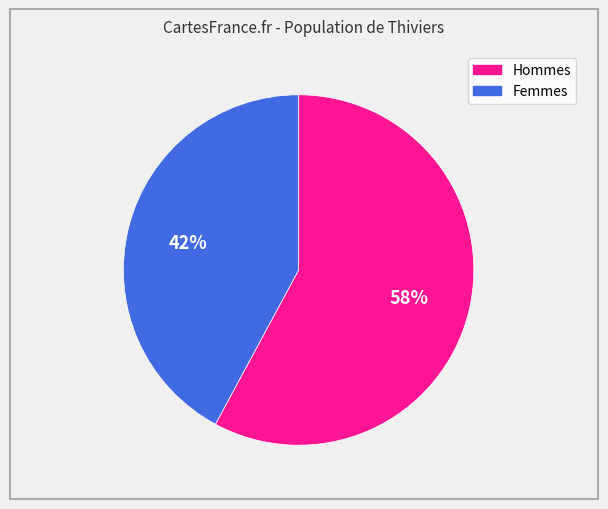

Is there a majority slice in this chart?

Yes